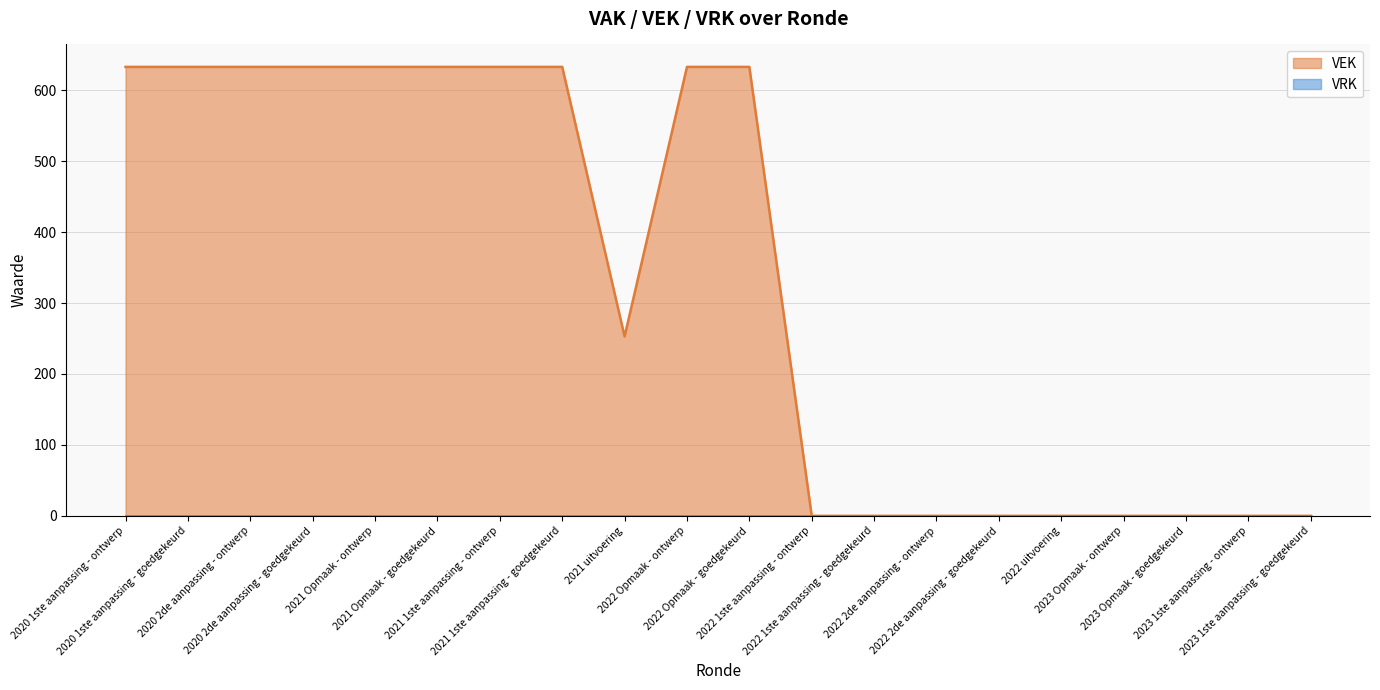

What is the label of the 1st point from the right?

2023 1ste aanpassing - goedgekeurd